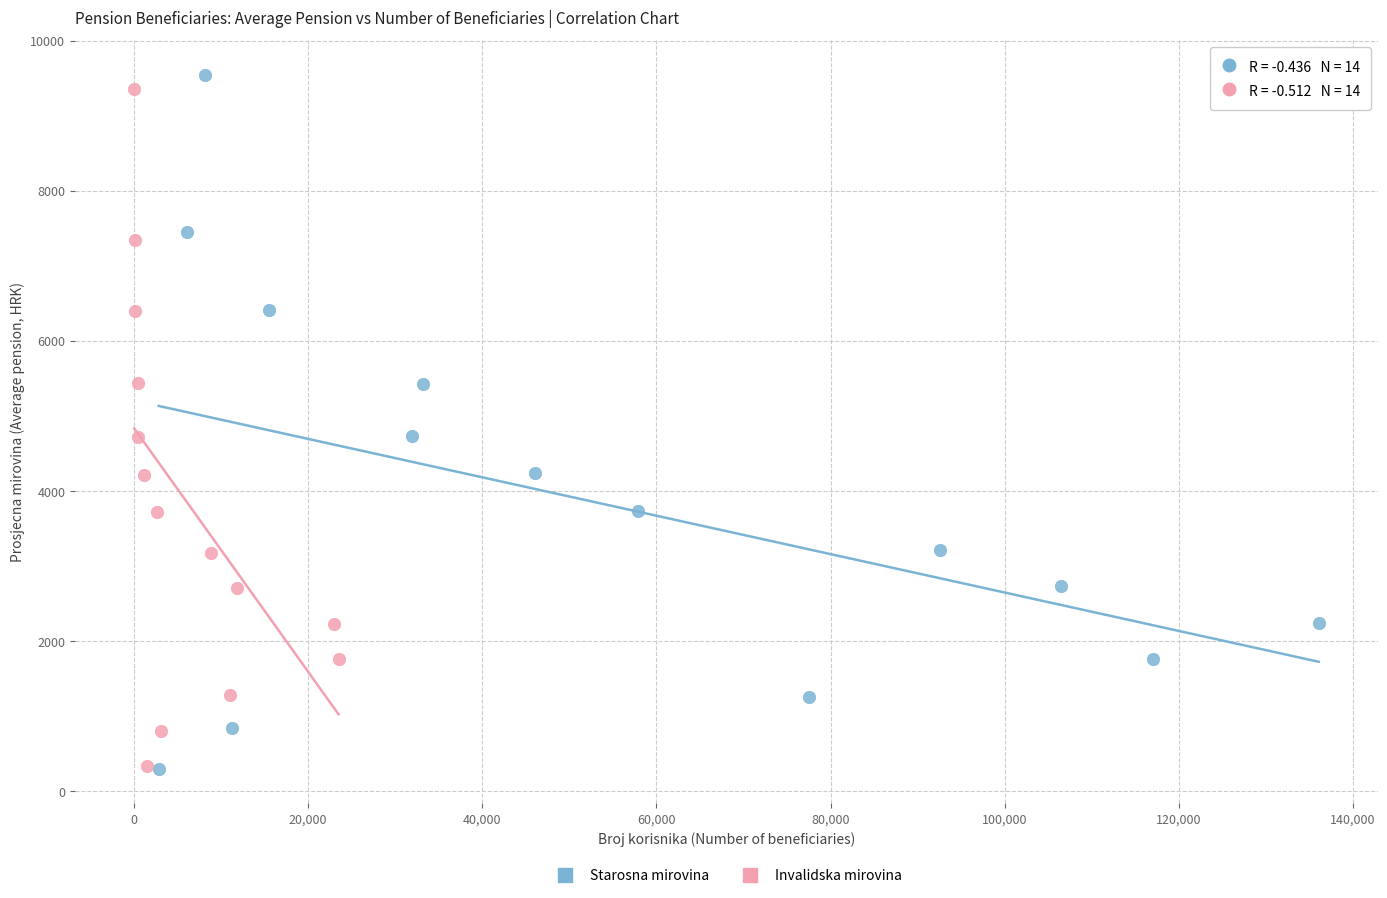

Which series has the largest Y range (max minus min)?

Starosna mirovina